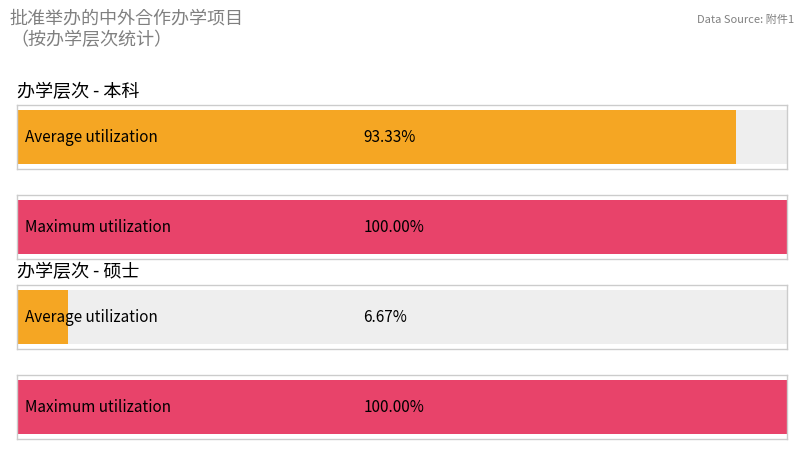

Does the chart contain stacked bars?

No